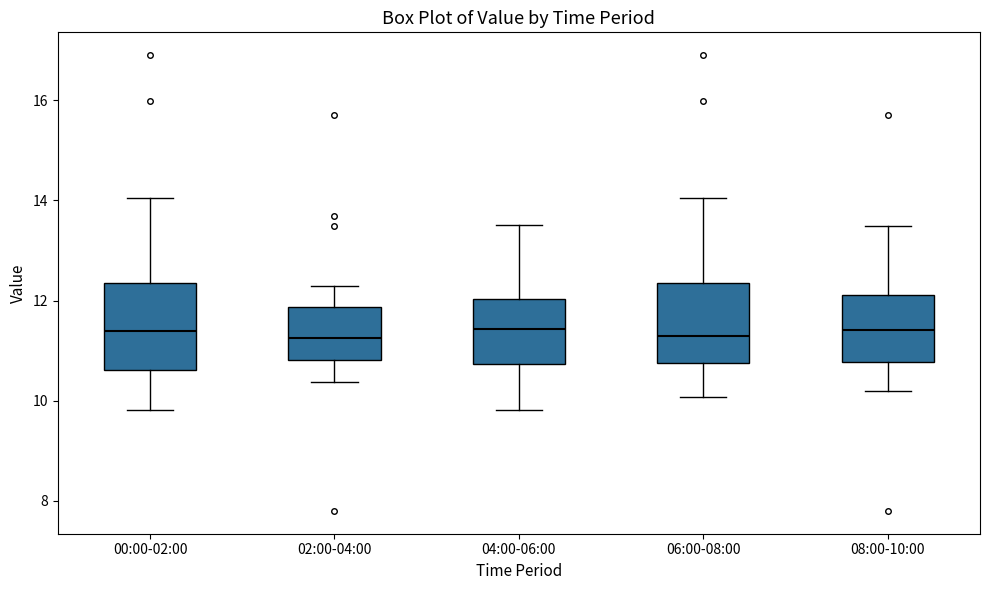

Reading left to right, read every box against the y-axis: the position of its median line, the range the box covers, and the ends of its whiskers. The values are not printed on the chart, so give them approximately, as read against the axis.

00:00-02:00: median 11.4, box 10.6 to 12.4, whiskers 9.8 to 14.0
02:00-04:00: median 11.2, box 10.8 to 11.8, whiskers 10.4 to 12.4
04:00-06:00: median 11.4, box 10.8 to 12.0, whiskers 9.8 to 13.6
06:00-08:00: median 11.4, box 10.8 to 12.4, whiskers 10.0 to 14.0
08:00-10:00: median 11.4, box 10.8 to 12.2, whiskers 10.2 to 13.4